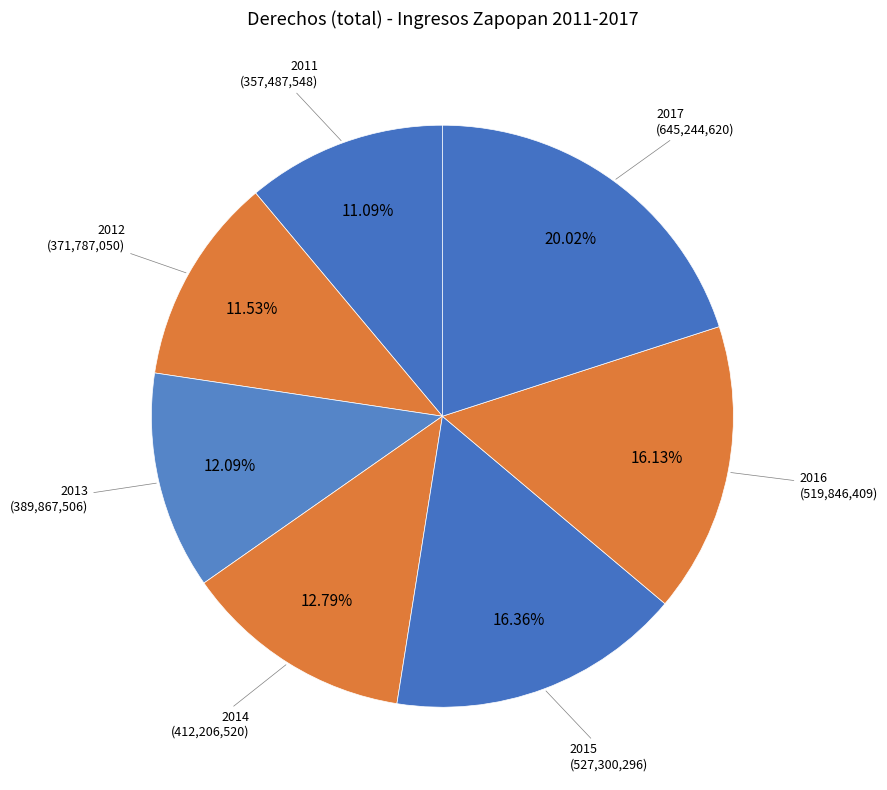

Which has a higher value, 2014 or 2017?

2017